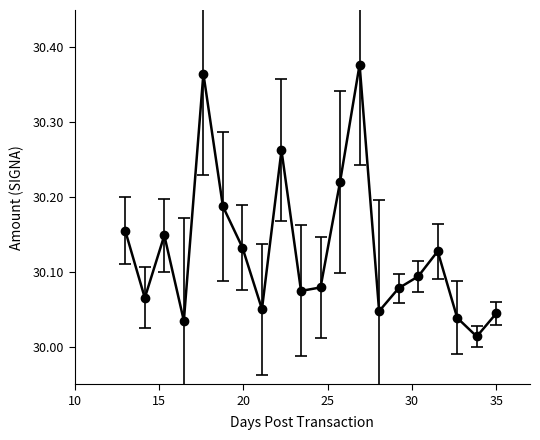

How many interior local peaks (higher than both neighbors) does the data have?

5